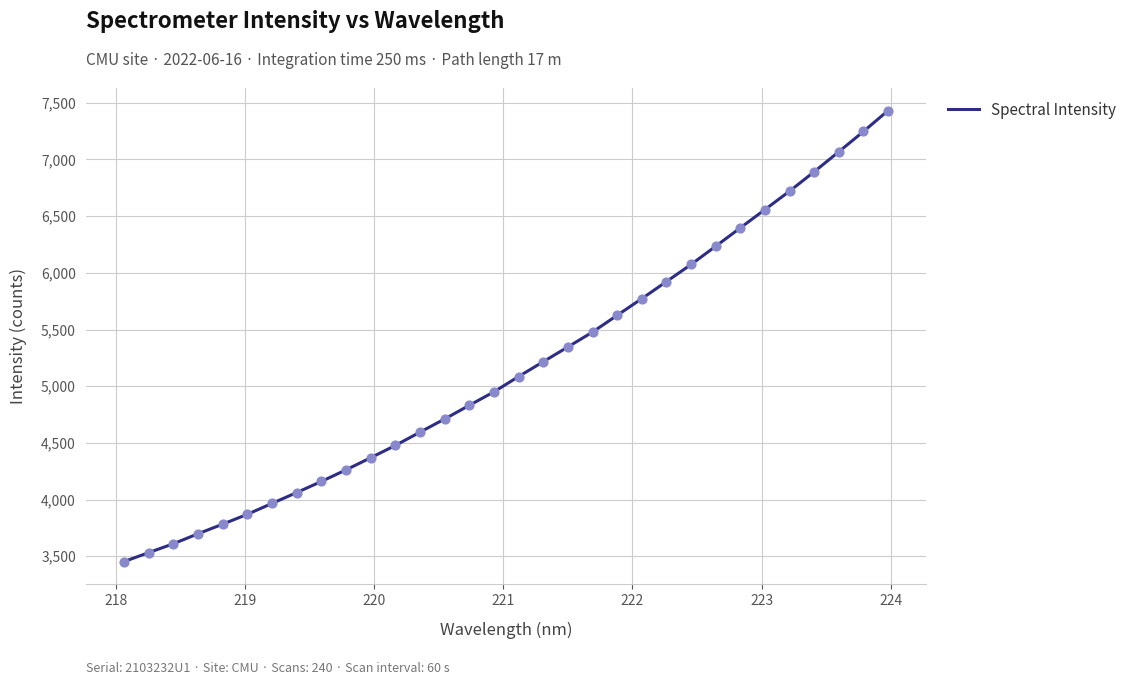

What is the smallest value displayed?

3452.1